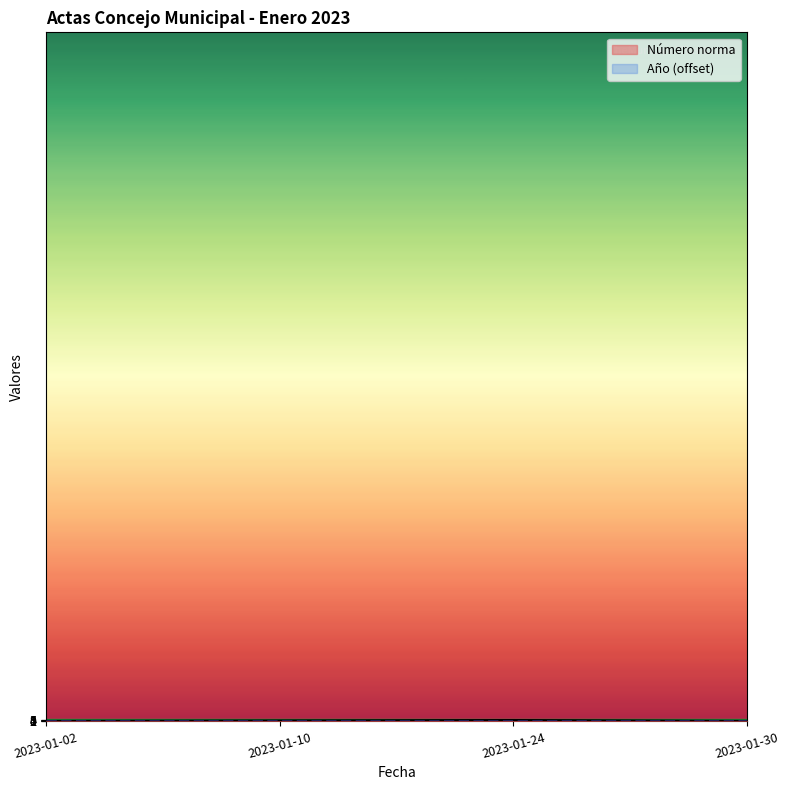

Rank the categories by value from highest to lowest.

2023-01-24, 2023-01-10, 2023-01-02, 2023-01-30